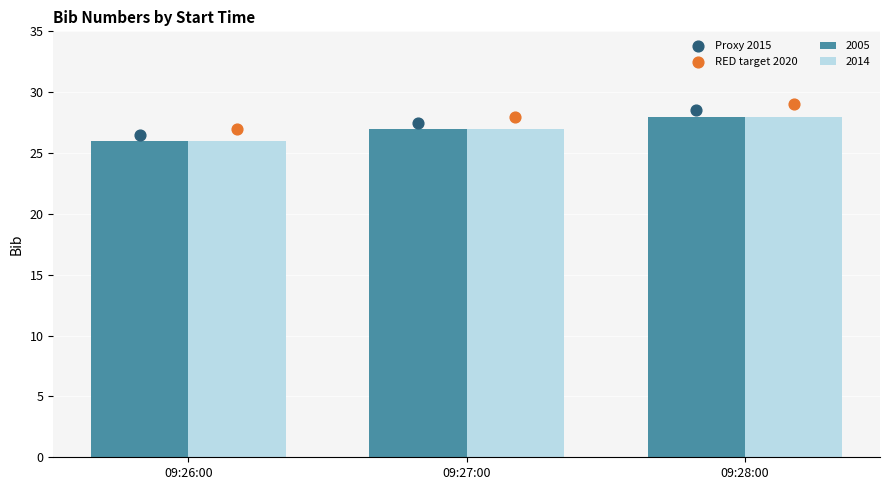

Which series has the largest Y range (max minus min)?

Proxy 2015